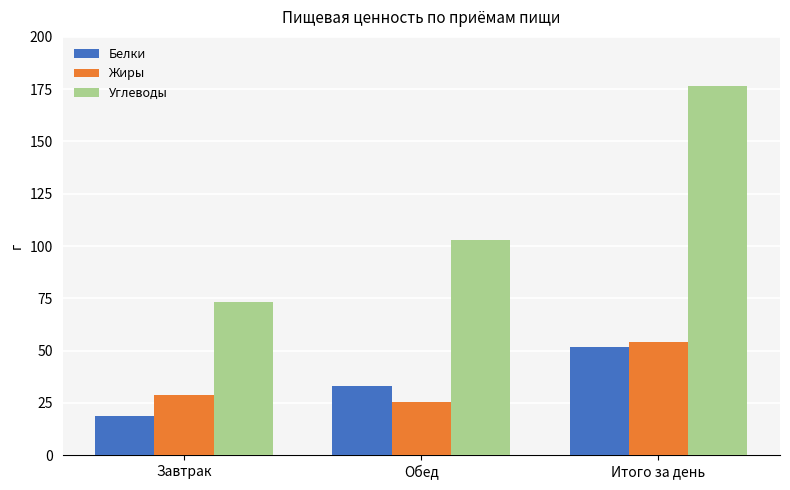

Rank the series at Обед from lowest to highest value.

Жиры, Белки, Углеводы